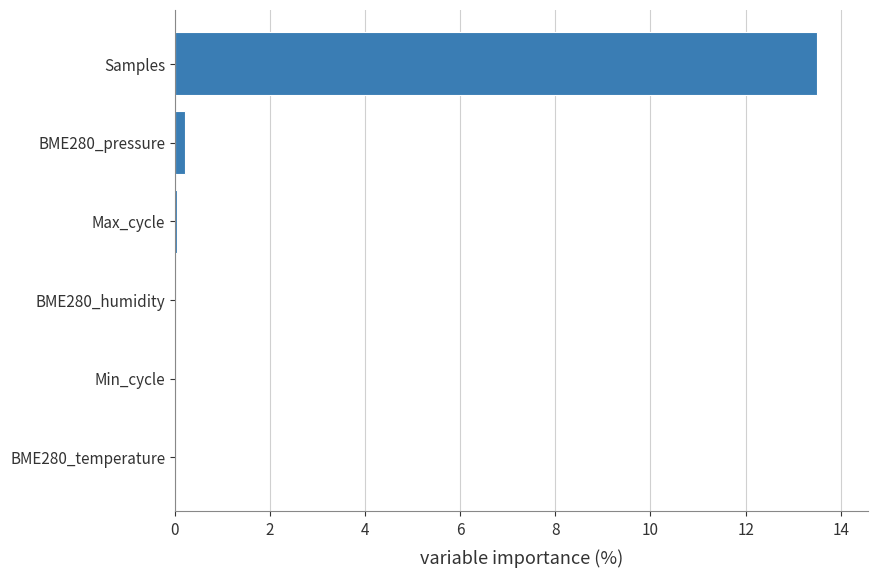

Are the bars horizontal?

Yes